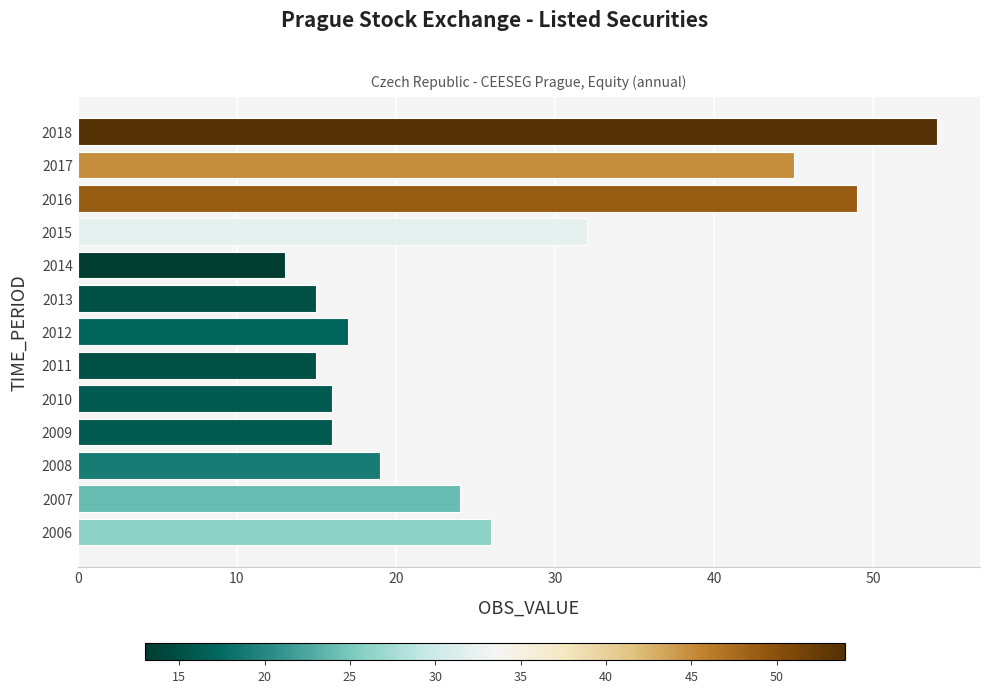

Are the bars grouped side by side (vs. stacked)?

No